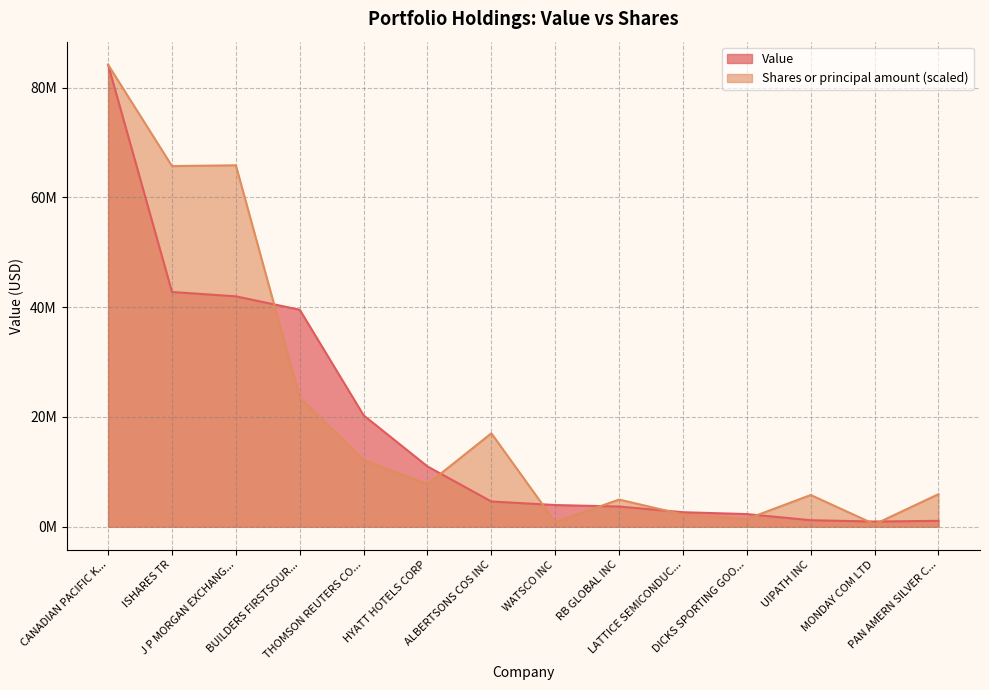

True or false: Shares or principal amount has a value of 511417.1 at DICKS SPORTING GOO....

False